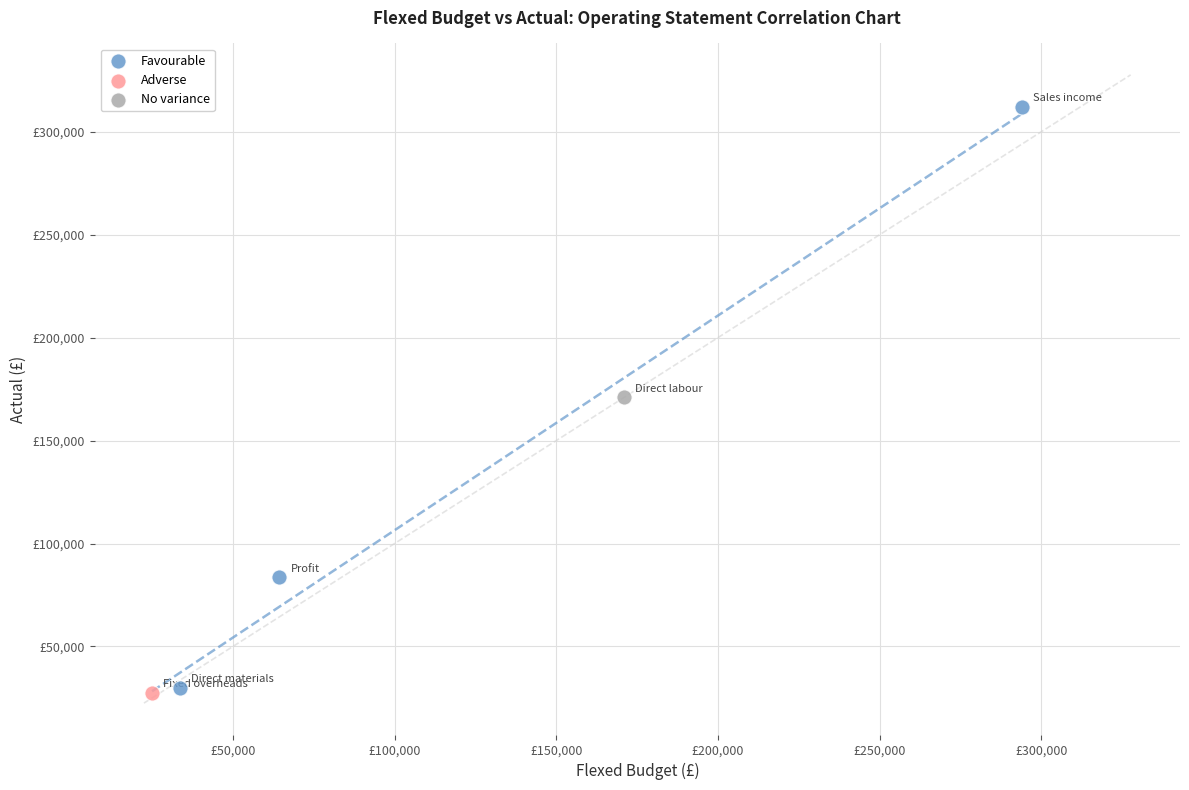

What are all the series names shown in the legend?

Favourable, Adverse, No variance